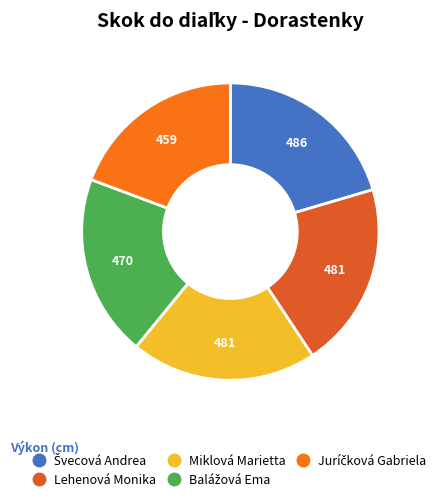

To the nearest percent, what is the average slice percentage?

20%